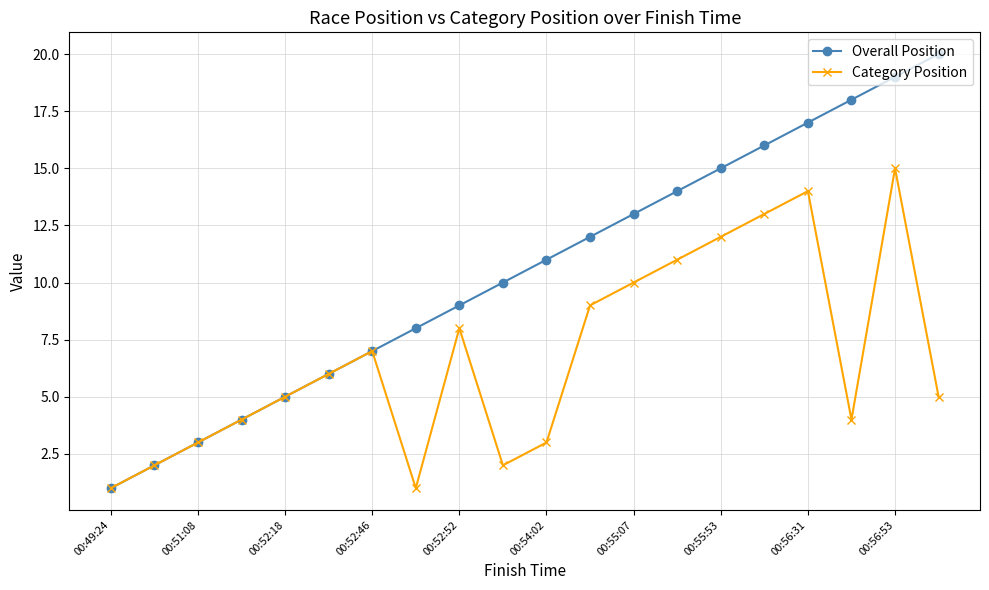

Which series has the largest range (max minus min)?

Overall Position